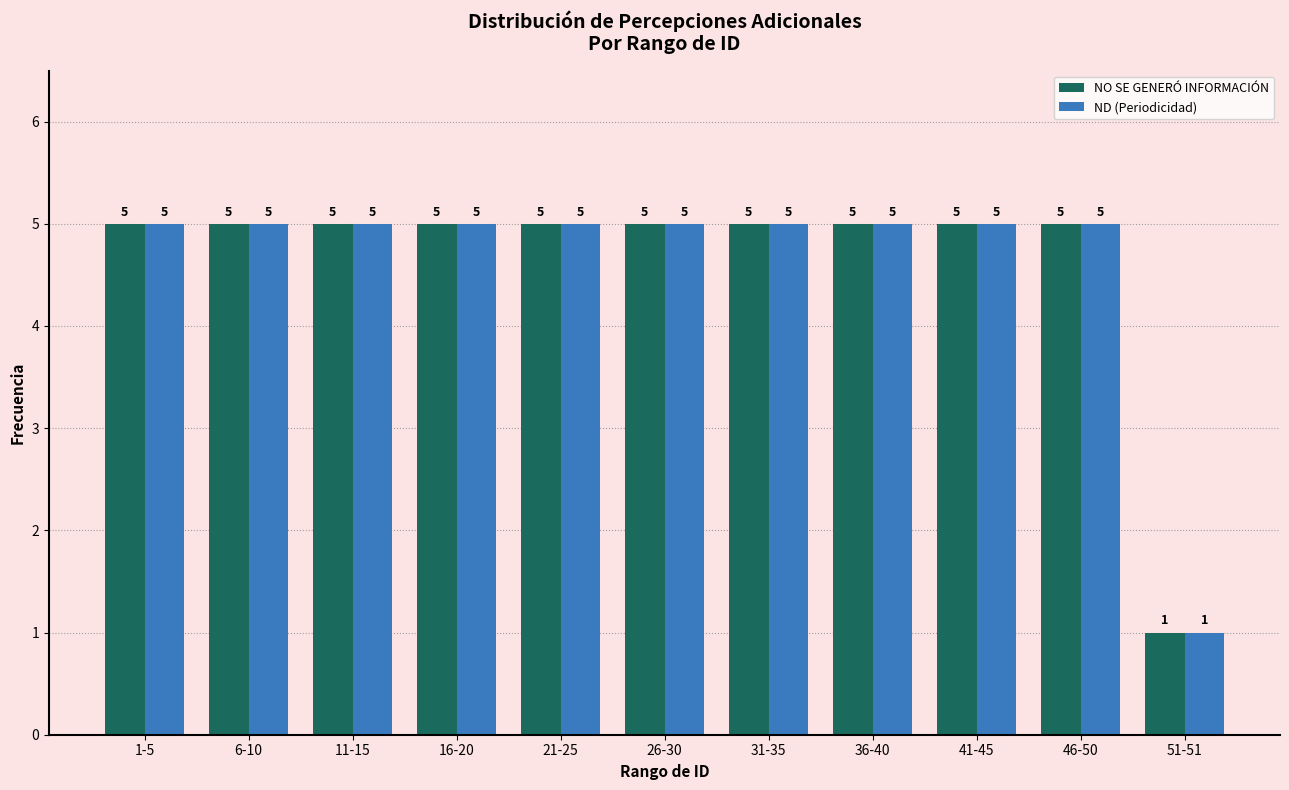

What is the sum of the ND (Periodicidad) values at 46-50 and 1-5?

10